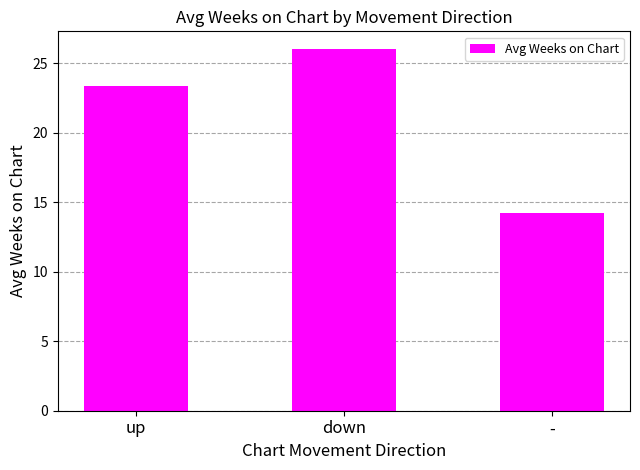

The value at down is 38.8. True or false?

False